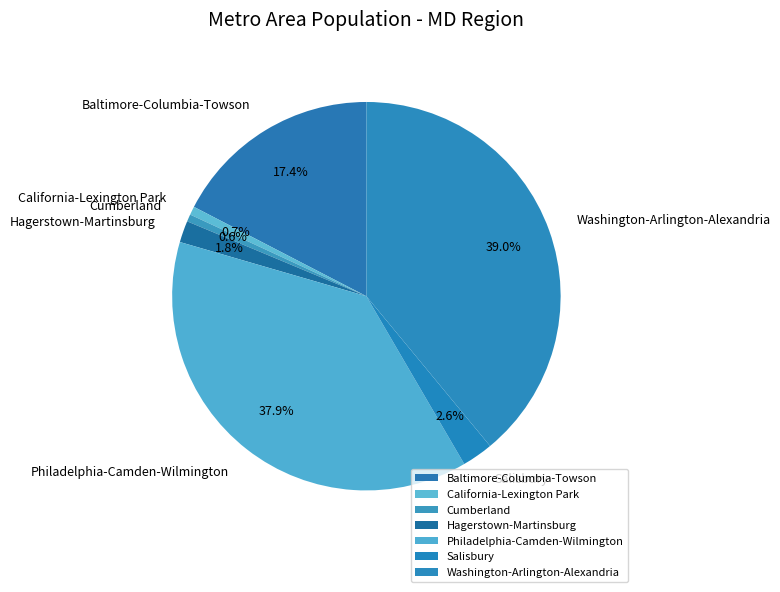

To the nearest percent, what is the combined percentage of Baltimore-Columbia-Towson and Hagerstown-Martinsburg?

19%